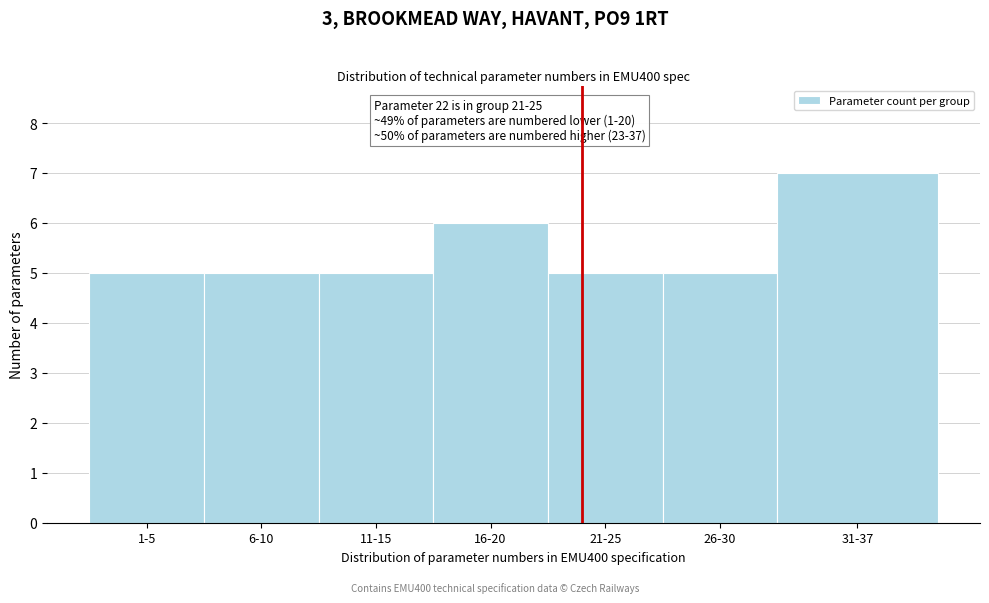

Reading left to right, transcribe all the data shown in this chart.

5	5	5	6	5	5	7